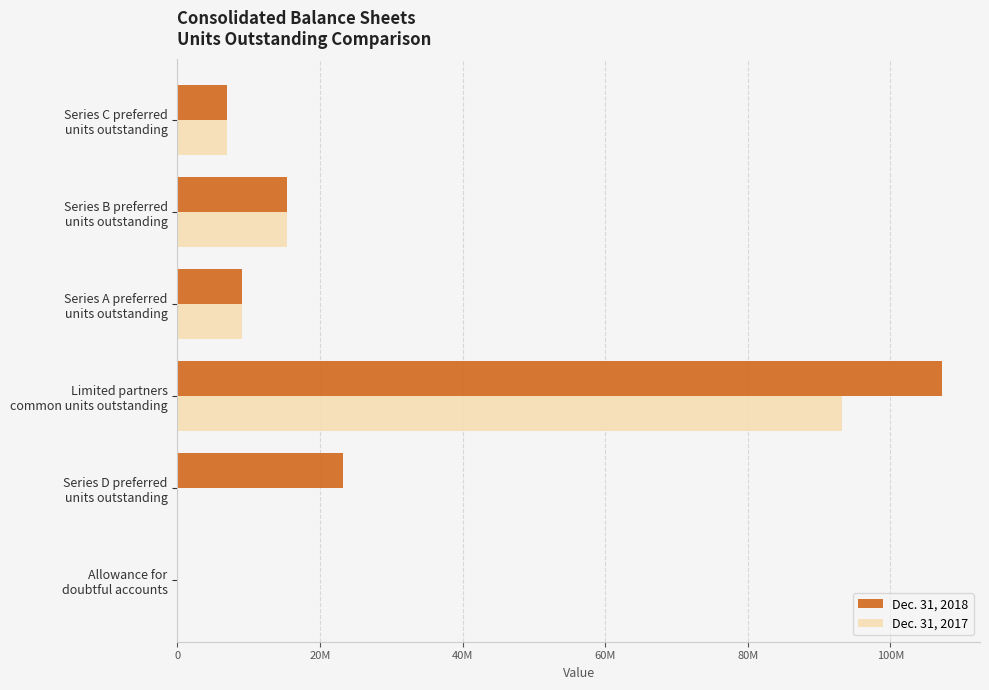

What is the sum of all Dec. 31, 2018 values?

161841218